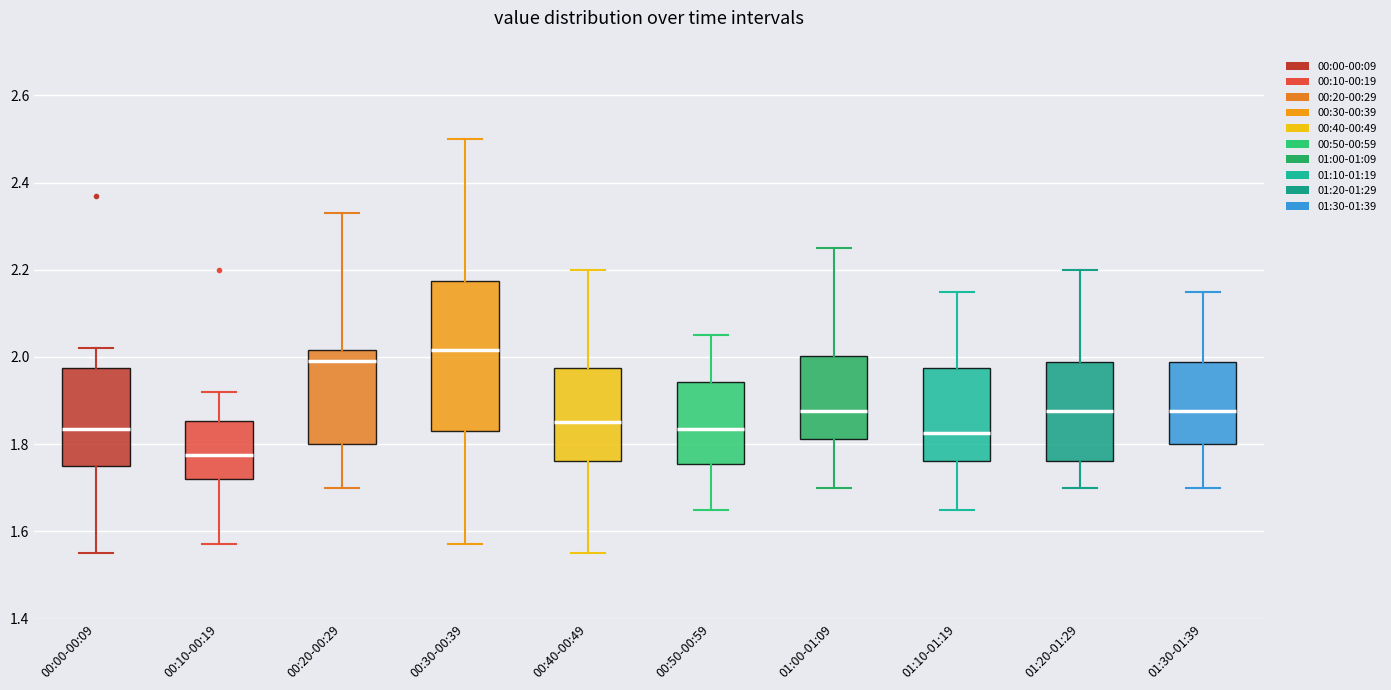

Which box is the tallest, from its lower edge to its upper edge?

00:30-00:39